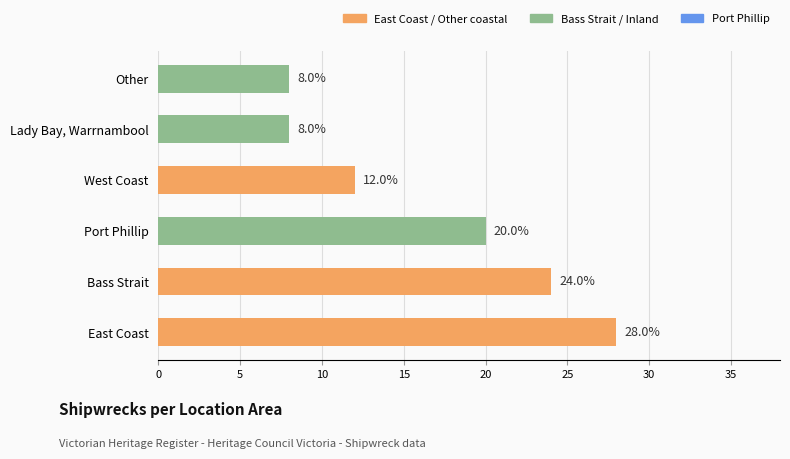

The chart shows a value of 12.0 at West Coast. True or false?

True